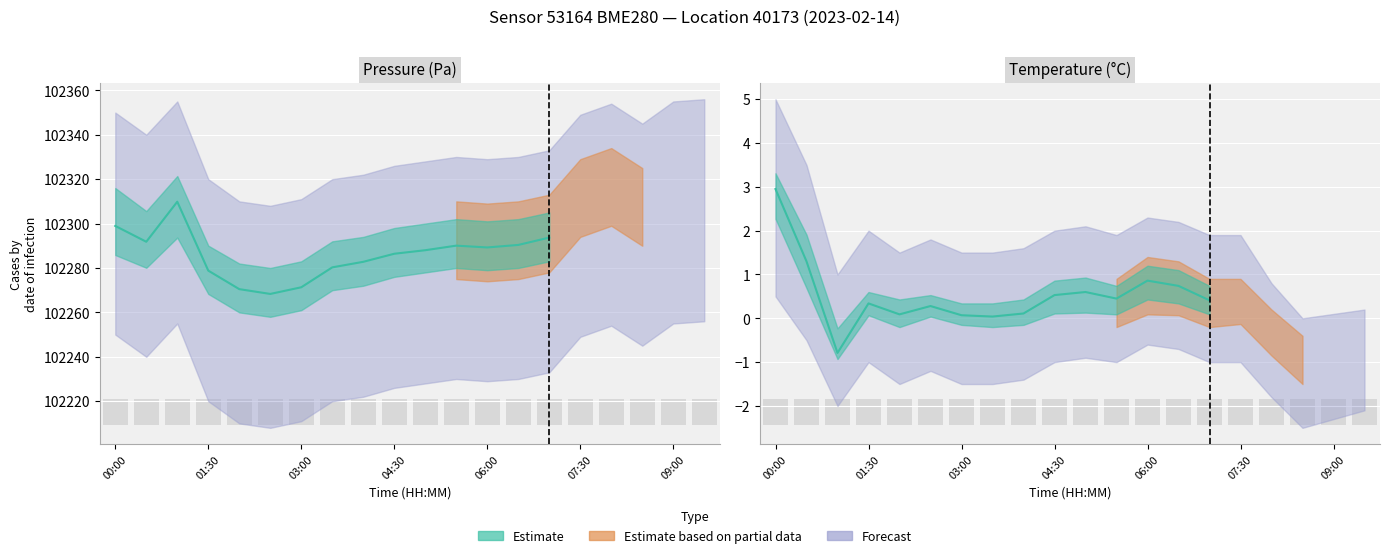

Where does the pressure series first go above 102290?

00:00